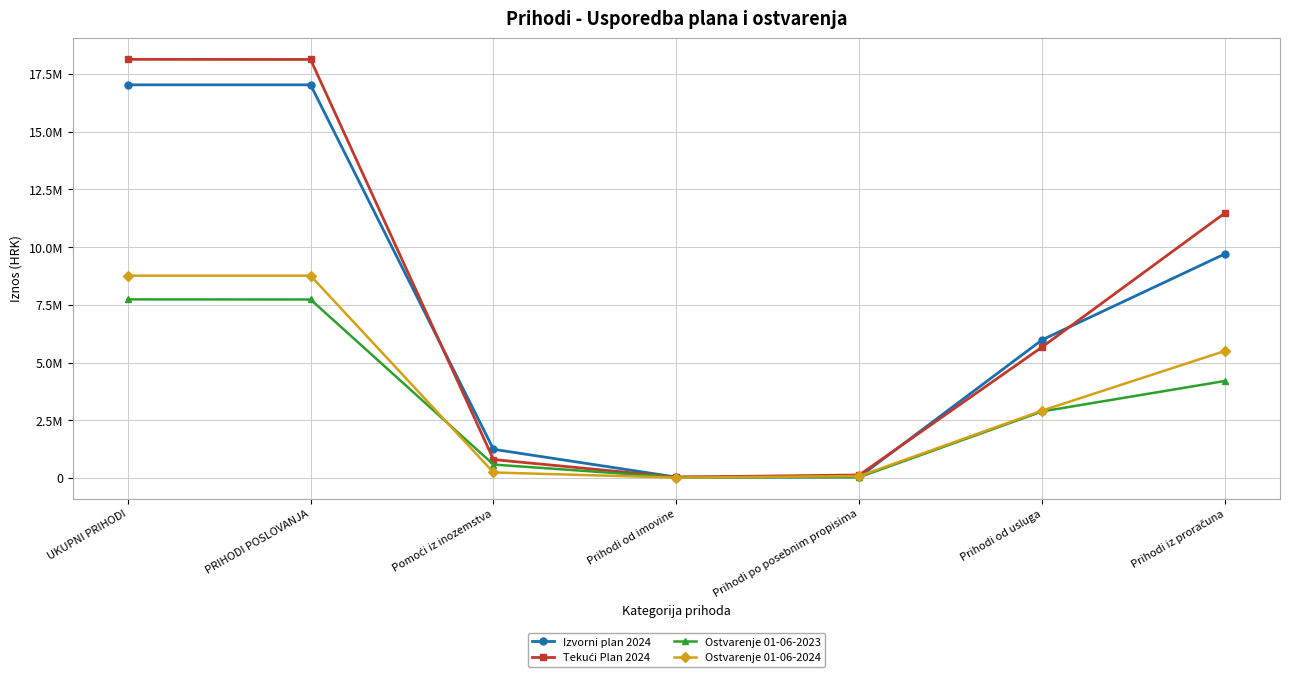

Is it true that Tekući Plan 2024 equals 11483300.0 at Prihodi iz proračuna?

True